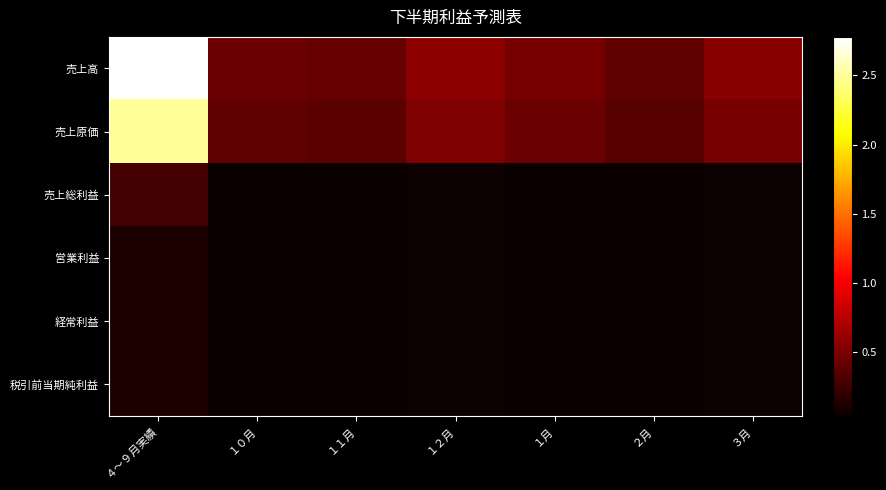

Which series has the largest total across all categories?

売上高